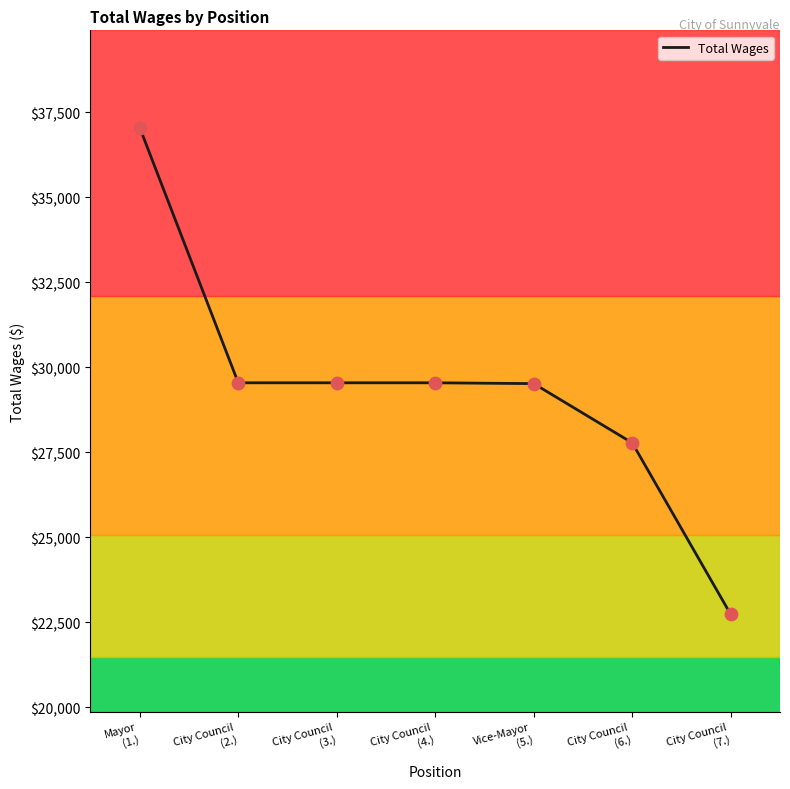

What is the average value?

29387